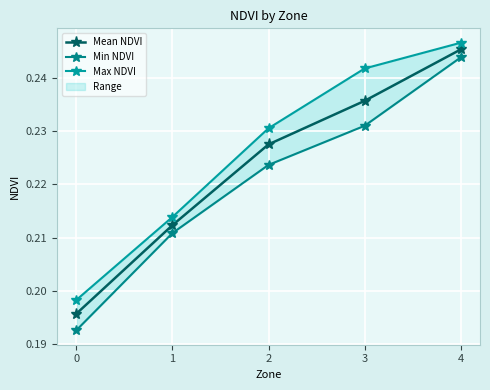

True or false: Max NDVI and Mean NDVI intersect in this chart.

False